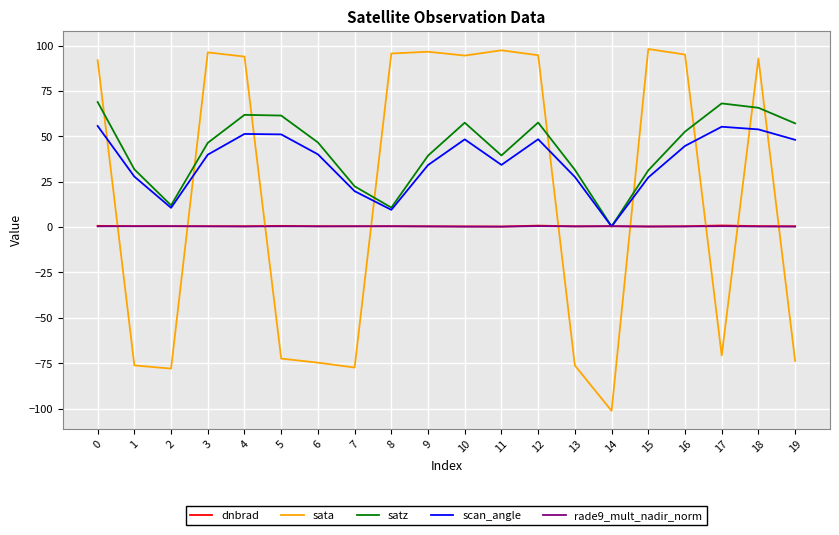

Does the chart display data point markers on the line(s)?

No